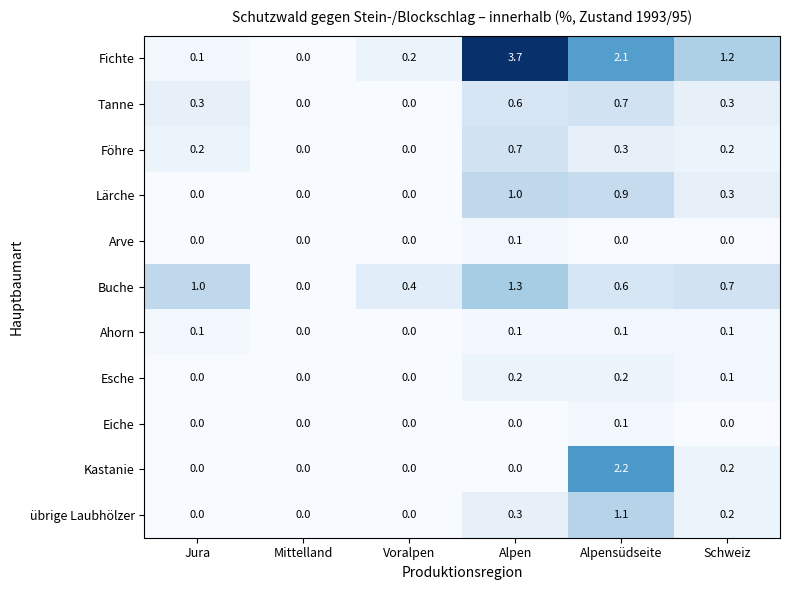

What is the difference between the maximum and minimum values in the Lärche series?

1.0